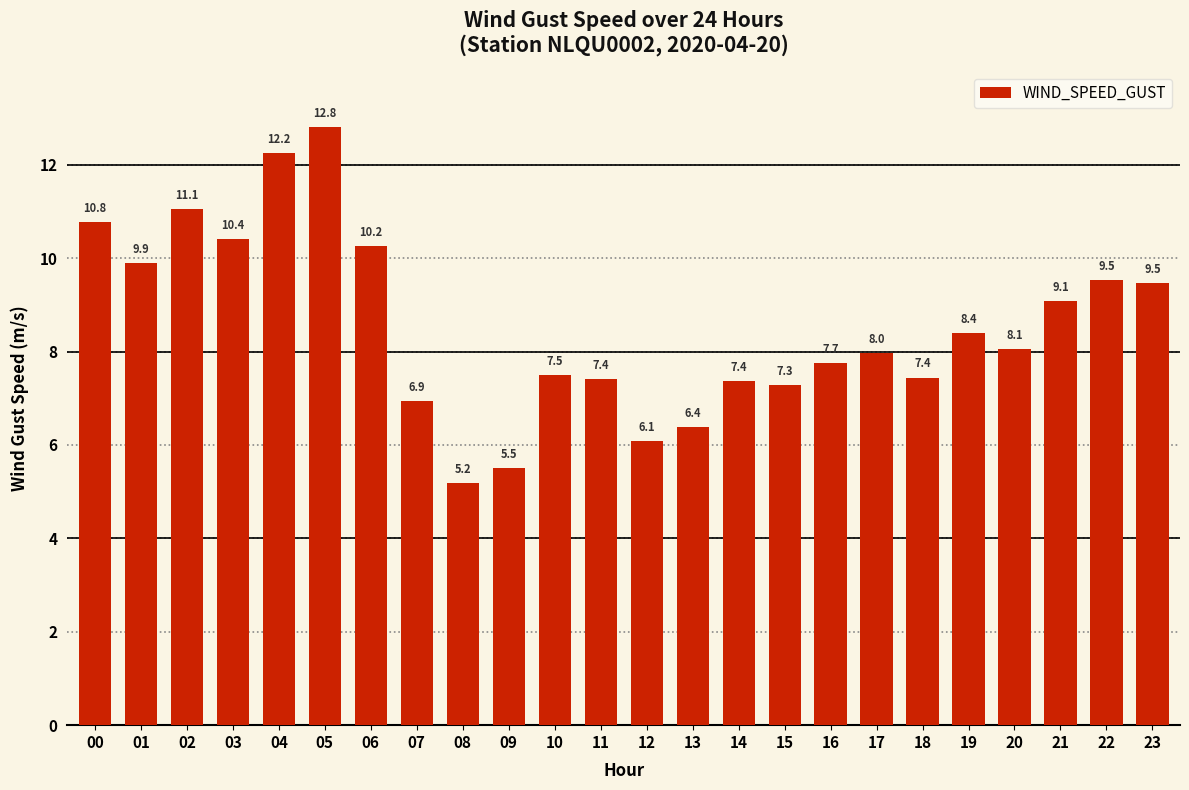

What is the value of the 19th bar from the left?

7.4